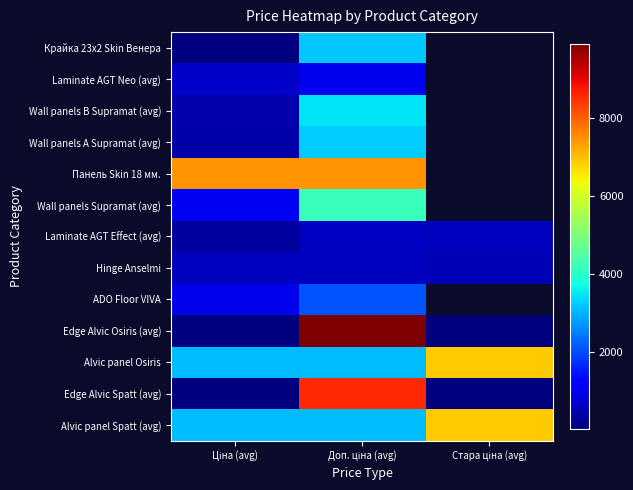

Which series changed the most between Доп. ціна (avg) and Стара ціна (avg)?

Edge Alvic Osiris (avg)